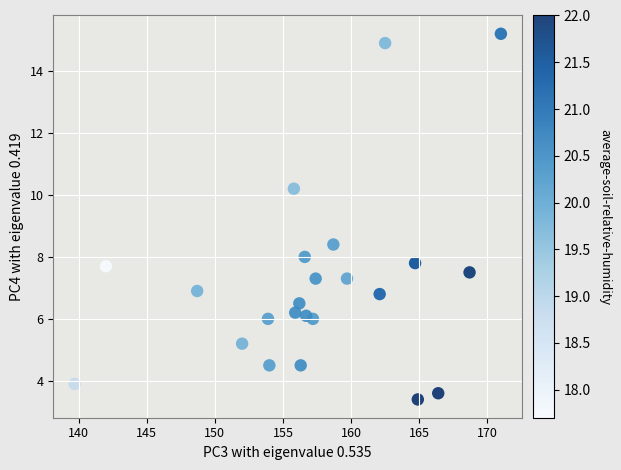

What Y value in the scatter plot is closest to 9?

8.4